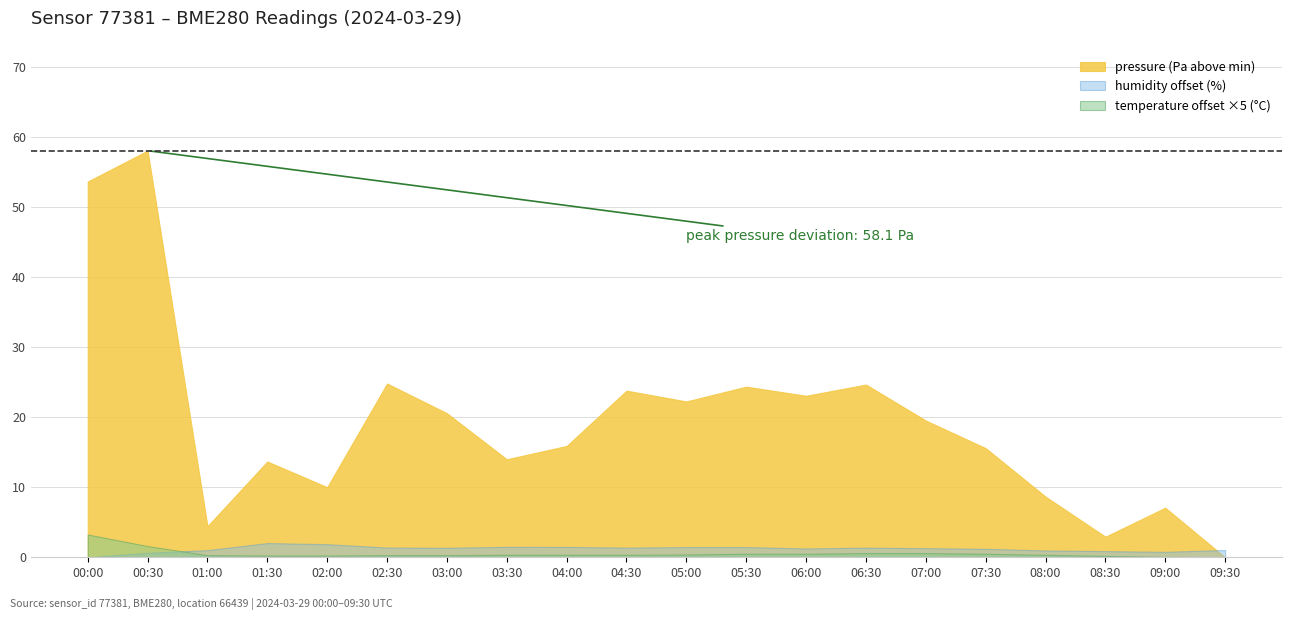

Reading left to right, list all the values displayed in this chart.

pressure: 00:00=97171.5	00:30=97175.9	01:00=97122.3	01:30=97131.5	02:00=97127.8	02:30=97142.6	03:00=97138.4	03:30=97131.8	04:00=97133.7	04:30=97141.6	05:00=97140.1	05:30=97142.2	06:00=97140.9	06:30=97142.5	07:00=97137.4	07:30=97133.4	08:00=97126.5	08:30=97120.8	09:00=97124.9	09:30=97117.8
temperature: 00:00=7.8	00:30=7.5	01:00=7.2	01:30=7.2	02:00=7.2	02:30=7.2	03:00=7.2	03:30=7.3	04:00=7.3	04:30=7.3	05:00=7.3	05:30=7.3	06:00=7.3	06:30=7.3	07:00=7.3	07:30=7.3	08:00=7.3	08:30=7.2	09:00=7.2	09:30=7.2
humidity: 00:00=55.6	00:30=56.3	01:00=56.6	01:30=57.7	02:00=57.5	02:30=57.0	03:00=57.0	03:30=57.1	04:00=57.1	04:30=57.0	05:00=57.1	05:30=57.1	06:00=56.9	06:30=57.0	07:00=56.9	07:30=56.8	08:00=56.6	08:30=56.5	09:00=56.4	09:30=56.7